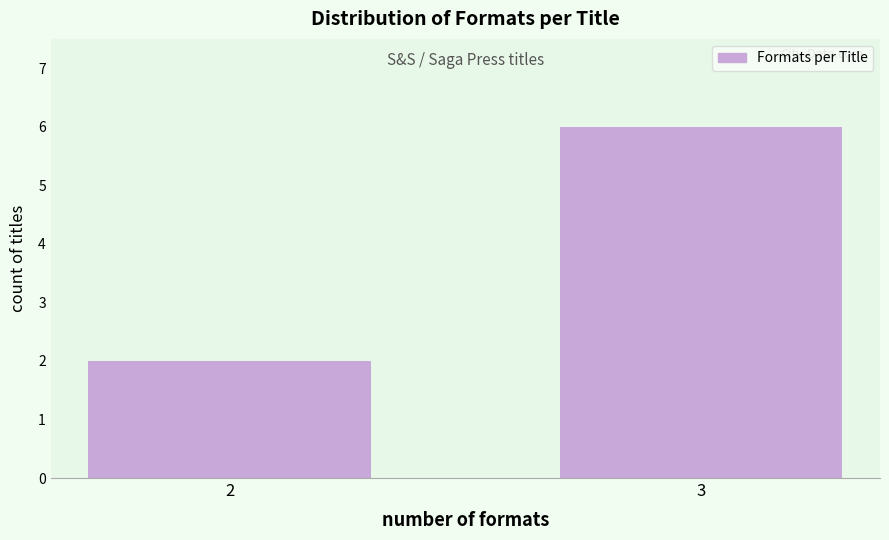

Reading right to left, extract all data points from this chart.

3=6	2=2